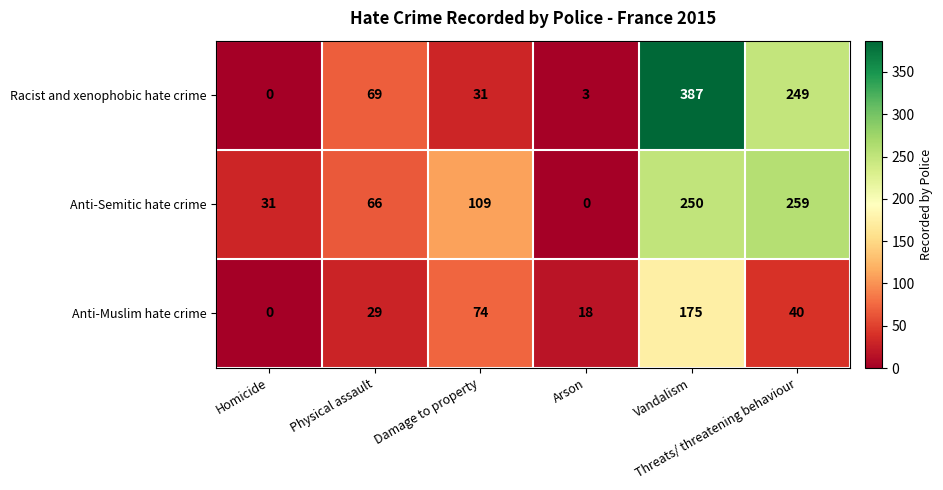

What is the greatest value displayed?

387